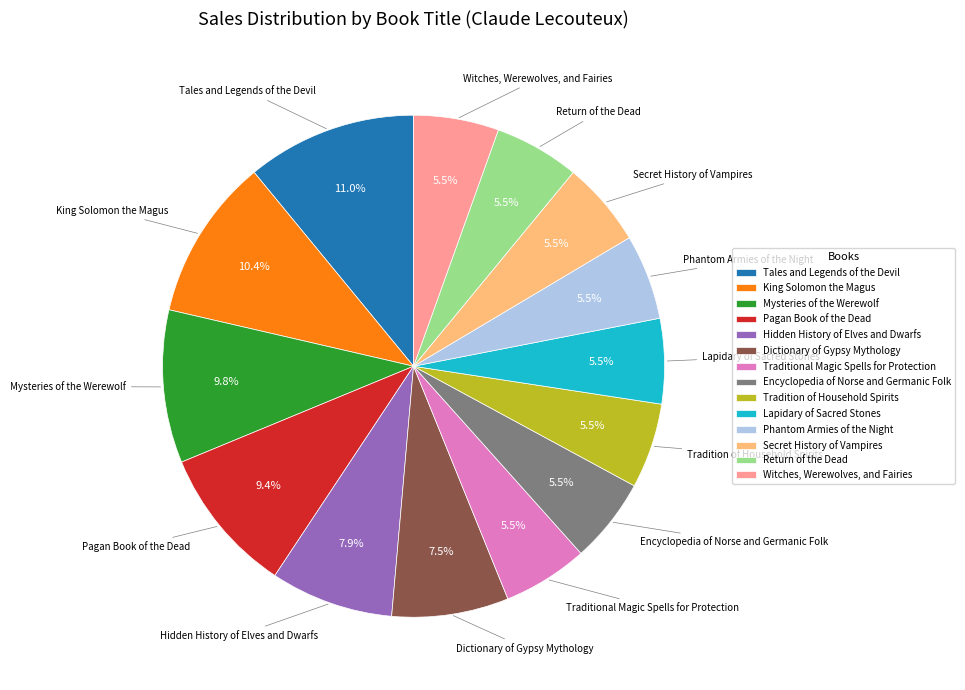

How many slices are in this pie chart?

14